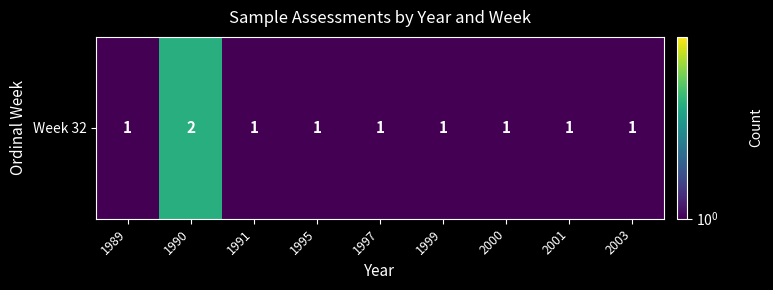

Reading left to right, what are all the values shown in this chart?

1989=1	1990=2	1991=1	1995=1	1997=1	1999=1	2000=1	2001=1	2003=1